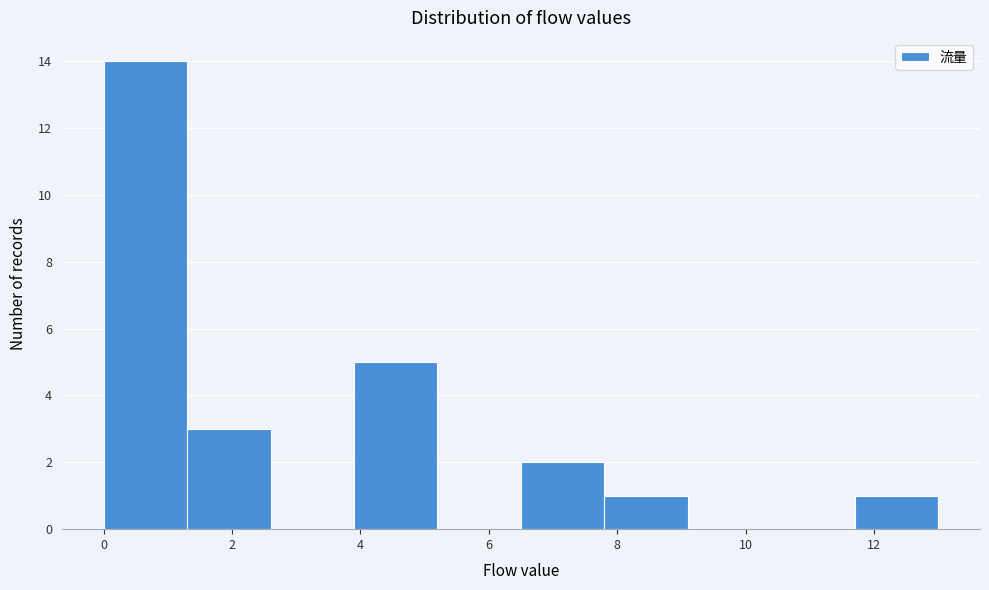

What is the height of the bar covering 6.5 to 7.8 on the x-axis? Neither the bar edges nor the heights are printed on the chart, so give them approximately, as read against the axes.

2